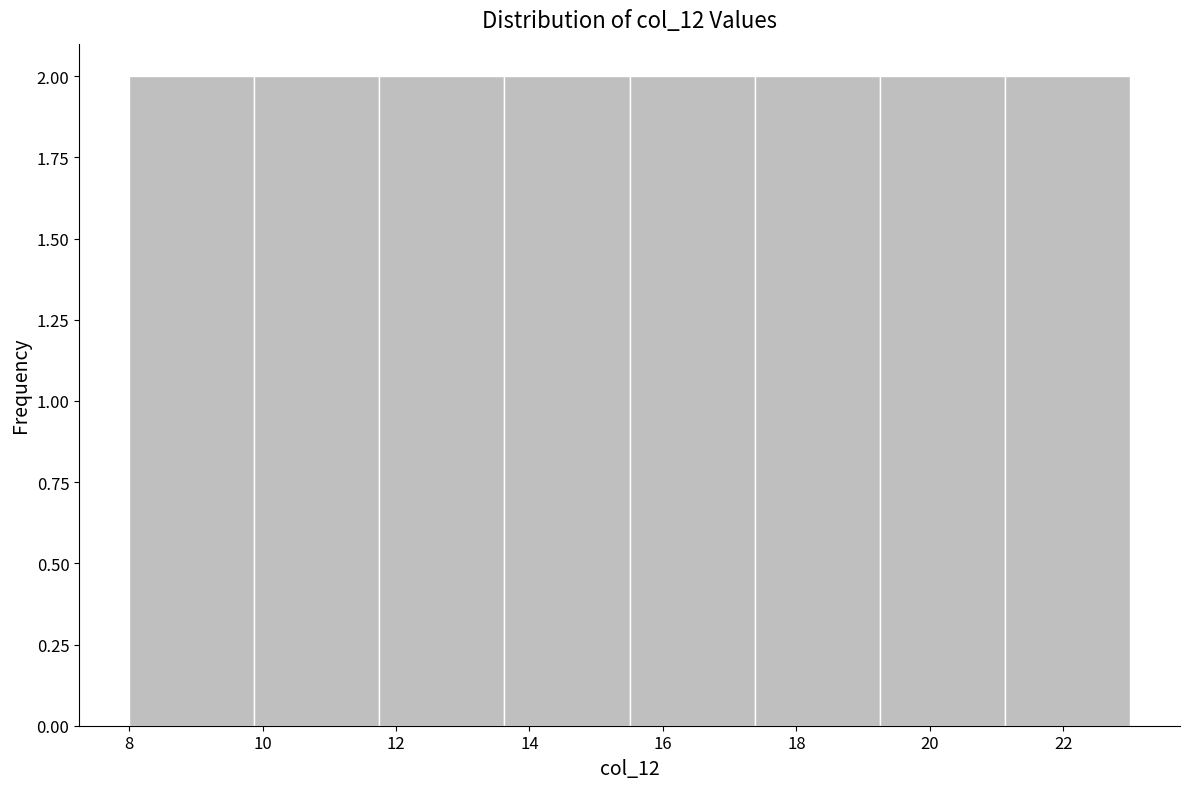

Reading left to right, list every bar in this chart as the range it spans on the x-axis followed by its height. Neither the bar edges nor the heights are printed on the chart, so give them approximately, as read against the axes.

8.0 to 9.8: 2
9.8 to 11.8: 2
11.8 to 13.6: 2
13.6 to 15.6: 2
15.6 to 17.4: 2
17.4 to 19.2: 2
19.2 to 21.2: 2
21.2 to 23.0: 2